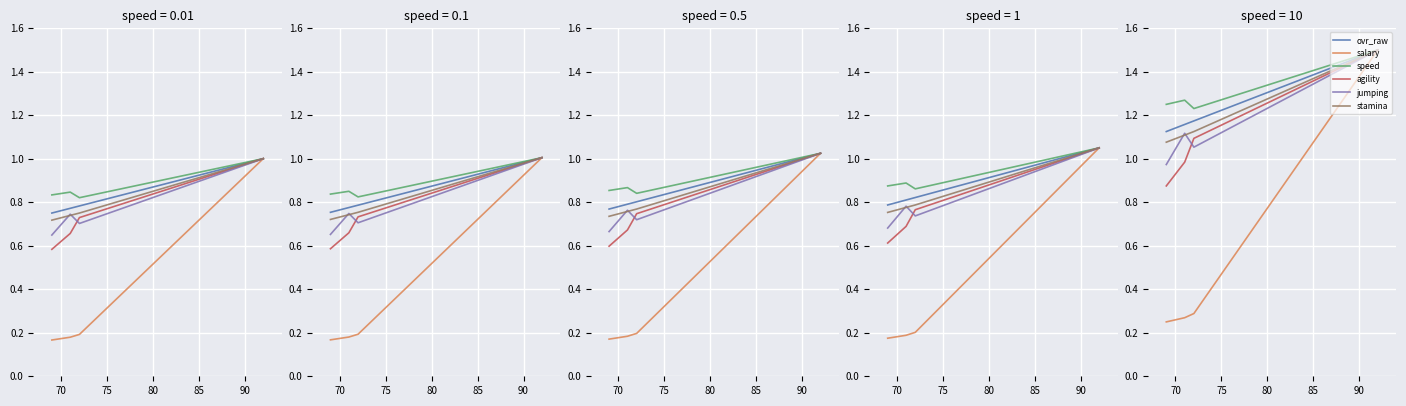

True or false: agility and stamina intersect in this chart.

False